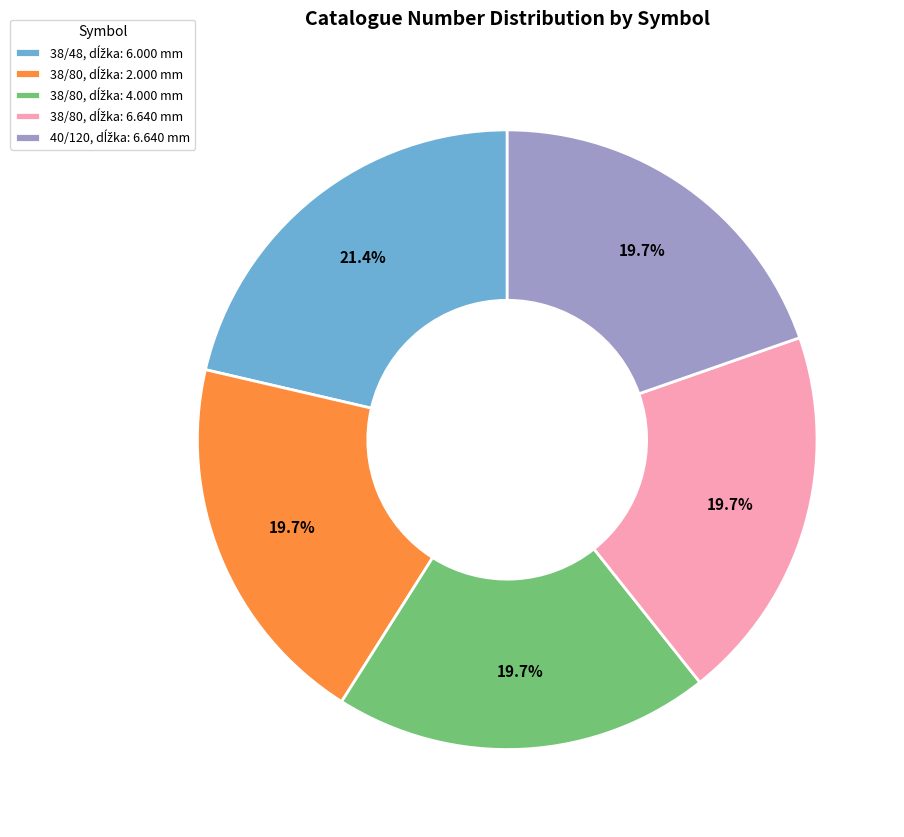

Is there a majority slice in this chart?

No